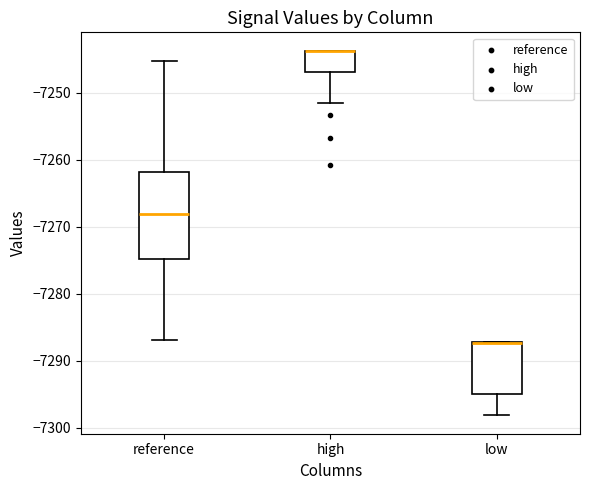

Reading left to right, read every box against the y-axis: the position of its median line, the range the box covers, and the ends of its whiskers. The values are not printed on the chart, so give them approximately, as read against the axis.

reference: median -7268, box -7275 to -7262, whiskers -7287 to -7245
high: median -7244 (drawn on the box's upper edge), box -7247 to -7244, whiskers -7251 to -7244
low: median -7287 (drawn on the box's upper edge), box -7295 to -7287, whiskers -7298 to -7287